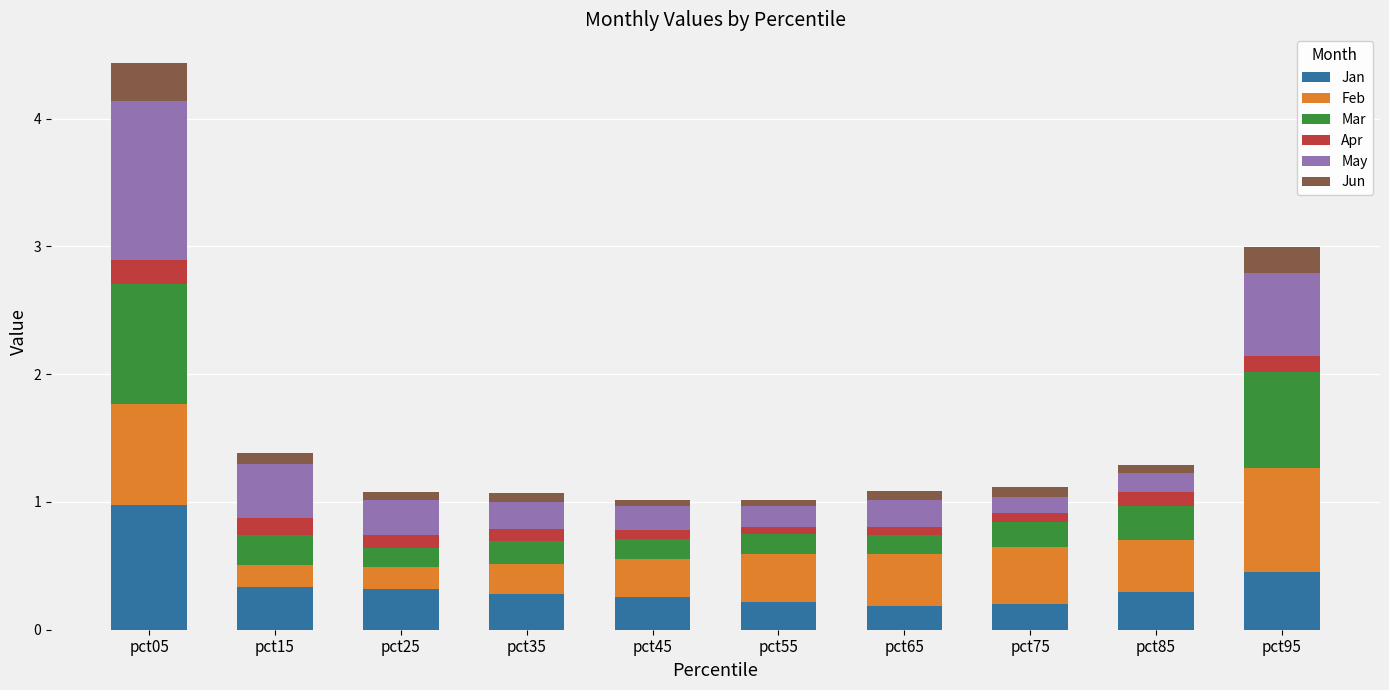

Which category has the highest value in the Jan series?

pct05